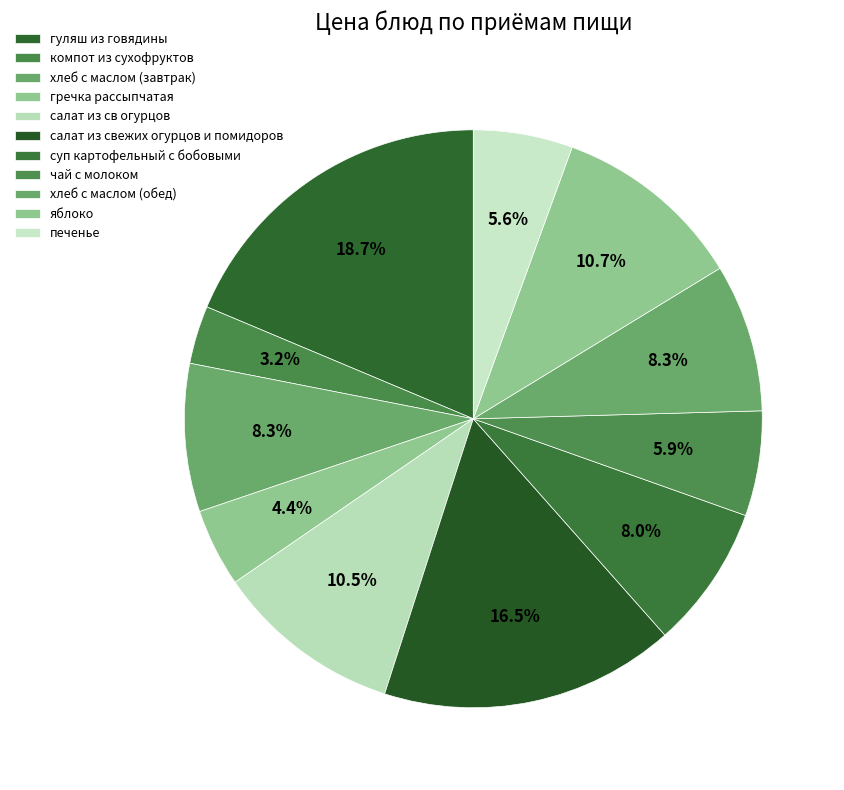

How many segments does this pie chart have?

11